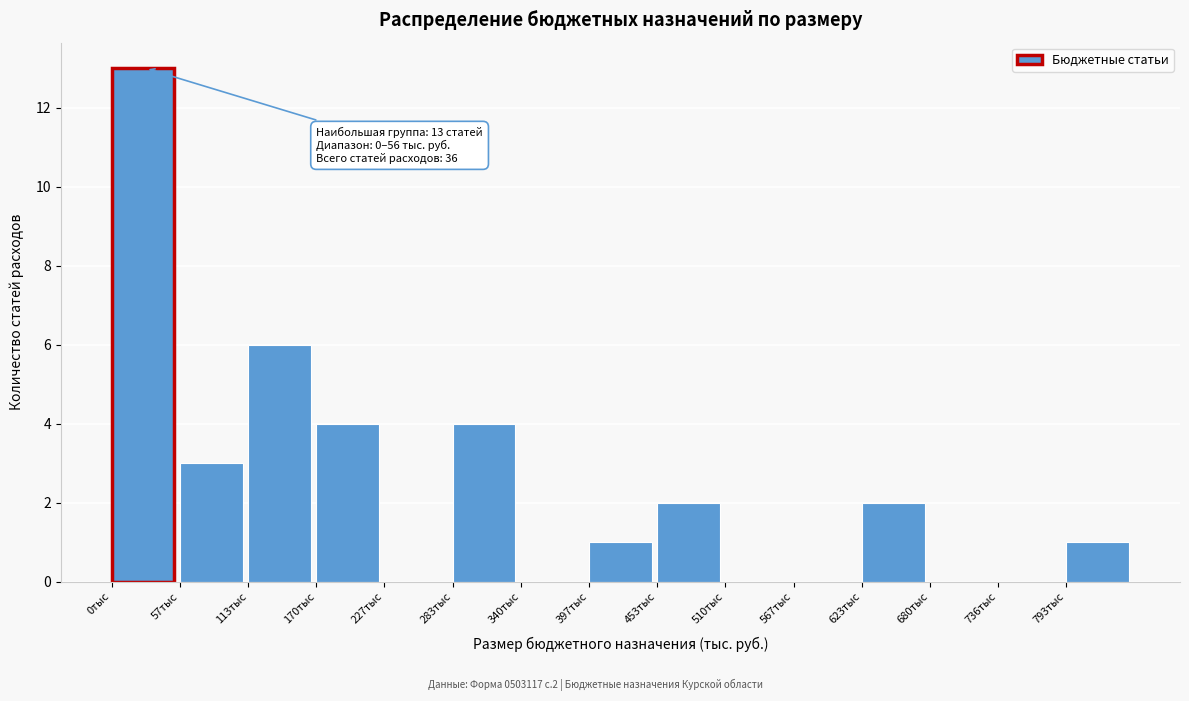

Reading left to right, transcribe all the data shown in this chart.

0тыс=13	57тыс=3	113тыс=6	170тыс=4	227тыс=0	283тыс=4	340тыс=0	397тыс=1	453тыс=2	510тыс=0	567тыс=0	623тыс=2	680тыс=0	736тыс=0	793тыс=1